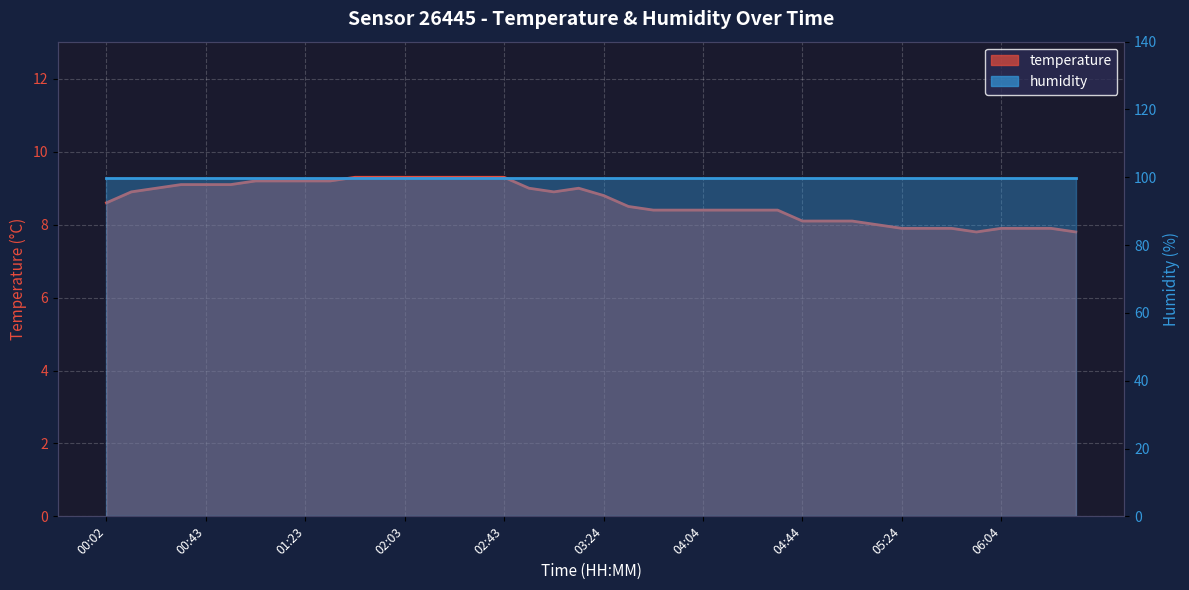

Where is the data nearest to the value 8?

05:14